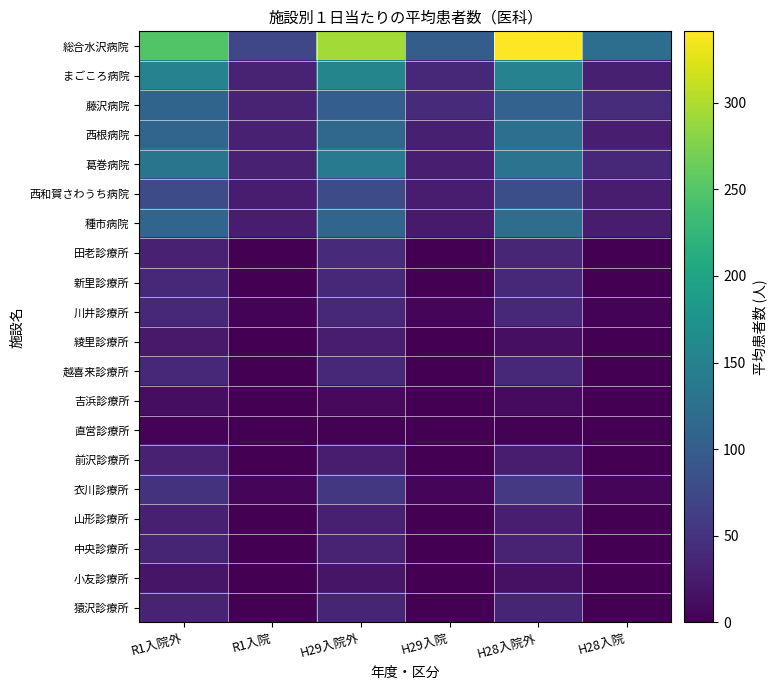

Reading left to right, what are all the values shown in this chart?

総合水沢病院: R1入院外=248.2	R1入院=73.2	H29入院外=294.1	H29入院=101.2	H28入院外=341.1	H28入院=123.5
まごころ病院: R1入院外=151.5	R1入院=34.1	H29入院外=155.0	H29入院=38.4	H28入院外=151.4	H28入院=30.2
藤沢病院: R1入院外=110.5	R1入院=33.5	H29入院外=102.4	H29入院=42.6	H28入院外=106.7	H28入院=42.7
西根病院: R1入院外=111.7	R1入院=30.7	H29入院外=115.7	H29入院=30.0	H28入院外=124.9	H28入院=28.3
葛巻病院: R1入院外=132.0	R1入院=31.6	H29入院外=141.5	H29入院=29.0	H28入院外=130.3	H28入院=39.3
西和賀さわうち病院: R1入院外=79.0	R1入院=26.0	H29入院外=78.9	H29入院=27.9	H28入院外=82.6	H28入院=26.2
種市病院: R1入院外=111.2	R1入院=26.8	H29入院外=111.3	H29入院=25.0	H28入院外=121.4	H28入院=26.0
田老診療所: R1入院外=31.8	R1入院=0.0	H29入院外=41.1	H29入院=0.0	H28入院外=36.3	H28入院=0.0
新里診療所: R1入院外=38.4	R1入院=0.0	H29入院外=39.5	H29入院=0.0	H28入院外=38.1	H28入院=0.0
川井診療所: R1入院外=39.5	R1入院=3.6	H29入院外=39.9	H29入院=4.4	H28入院外=39.9	H28入院=3.8
綾里診療所: R1入院外=23.8	R1入院=0.0	H29入院外=26.3	H29入院=0.0	H28入院外=13.6	H28入院=0.0
越喜来診療所: R1入院外=39.5	R1入院=0.0	H29入院外=37.8	H29入院=0.0	H28入院外=39.0	H28入院=0.0
吉浜診療所: R1入院外=13.2	R1入院=0.0	H29入院外=8.8	H29入院=0.0	H28入院外=10.4	H28入院=0.0
直営診療所: R1入院外=2.9	R1入院=0.0	H29入院外=2.5	H29入院=0.0	H28入院外=2.6	H28入院=0.0
前沢診療所: R1入院外=31.4	R1入院=0.0	H29入院外=27.9	H29入院=0.0	H28入院外=25.4	H28入院=0.0
衣川診療所: R1入院外=50.6	R1入院=5.2	H29入院外=54.9	H29入院=5.9	H28入院外=56.9	H28入院=4.6
山形診療所: R1入院外=30.1	R1入院=0.0	H29入院外=30.0	H29入院=0.0	H28入院外=29.1	H28入院=0.0
中央診療所: R1入院外=35.2	R1入院=0.0	H29入院外=34.5	H29入院=0.0	H28入院外=33.9	H28入院=0.0
小友診療所: R1入院外=18.8	R1入院=0.0	H29入院外=19.4	H29入院=0.0	H28入院外=15.3	H28入院=0.0
猿沢診療所: R1入院外=34.5	R1入院=0.0	H29入院外=35.6	H29入院=0.0	H28入院外=35.4	H28入院=0.0